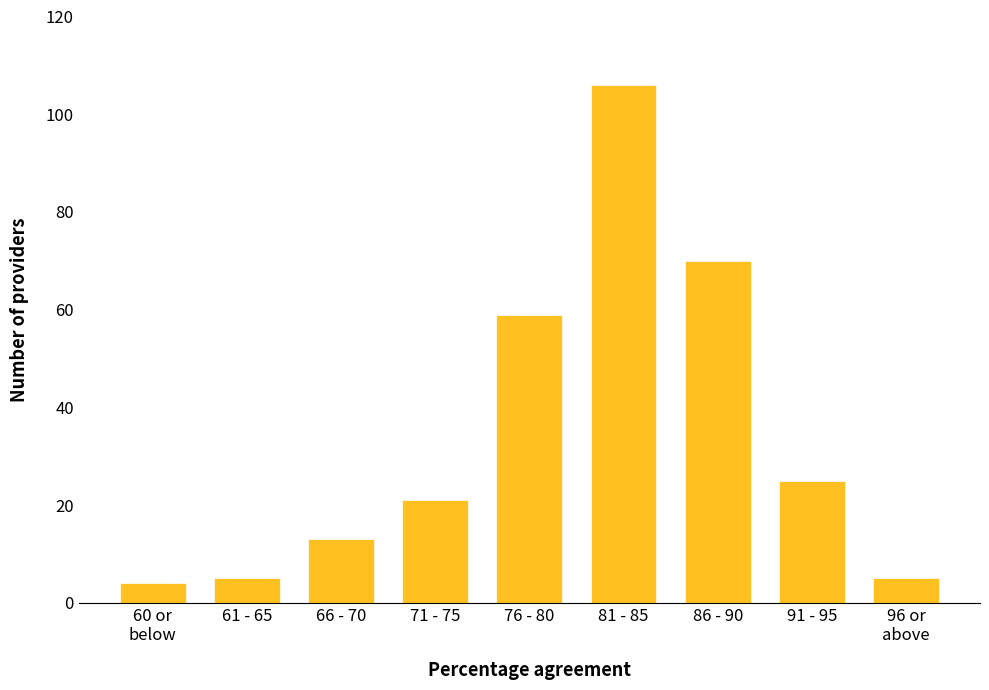

Reading left to right, extract all data points from this chart.

4	5	13	21	59	106	70	25	5